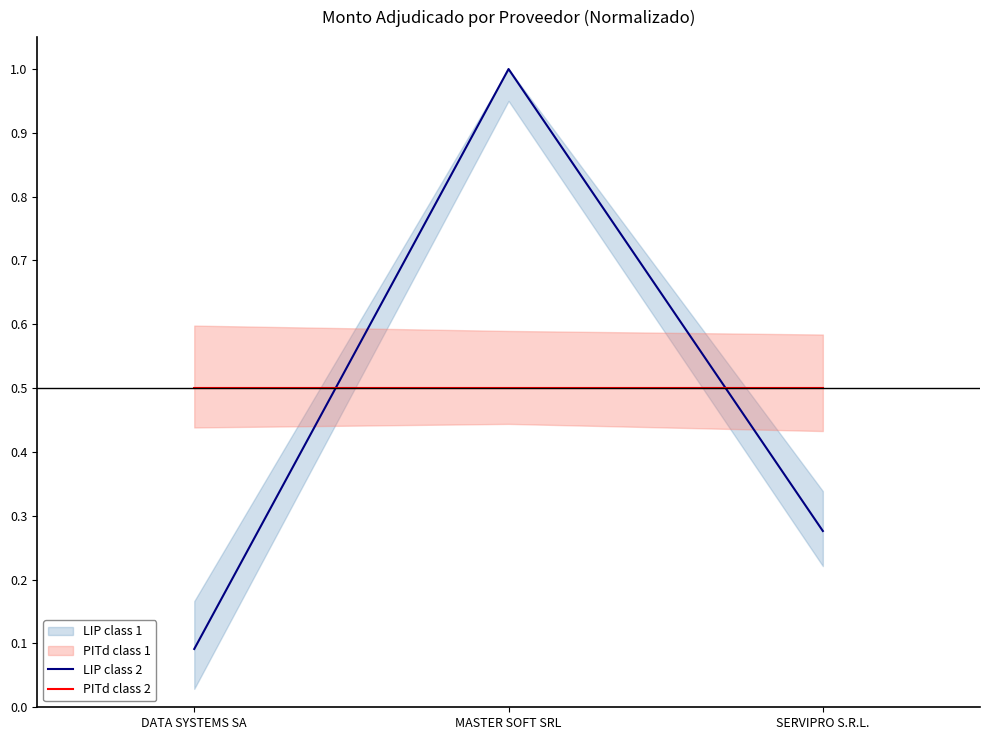

At which label does PITd class 2 reach its peak?

DATA SYSTEMS SA